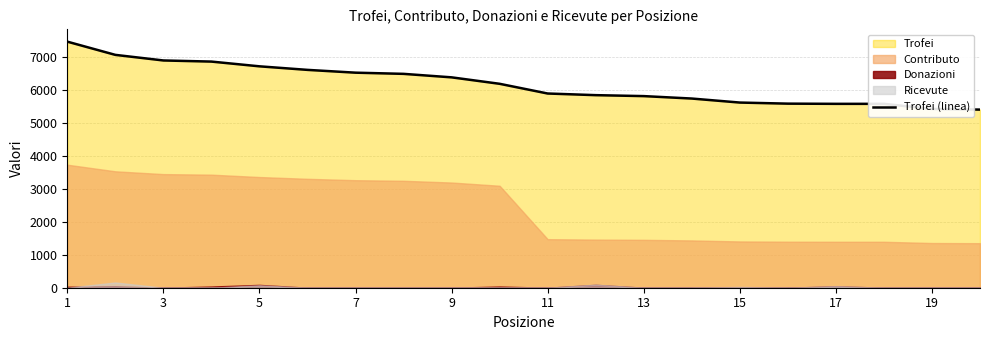

What is the maximum value shown in the chart?

7477